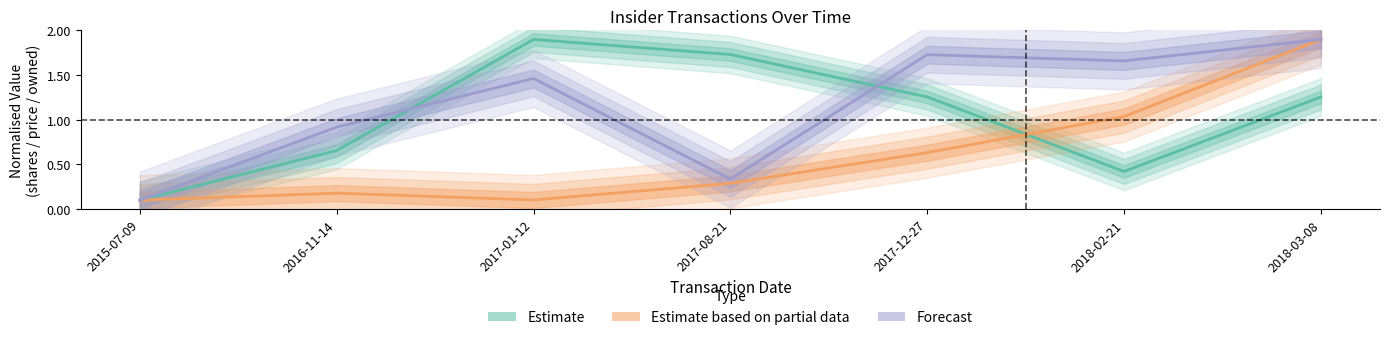

True or false: transactionPricePerShare and sharesOwnedFollowingTransaction intersect in this chart.

True